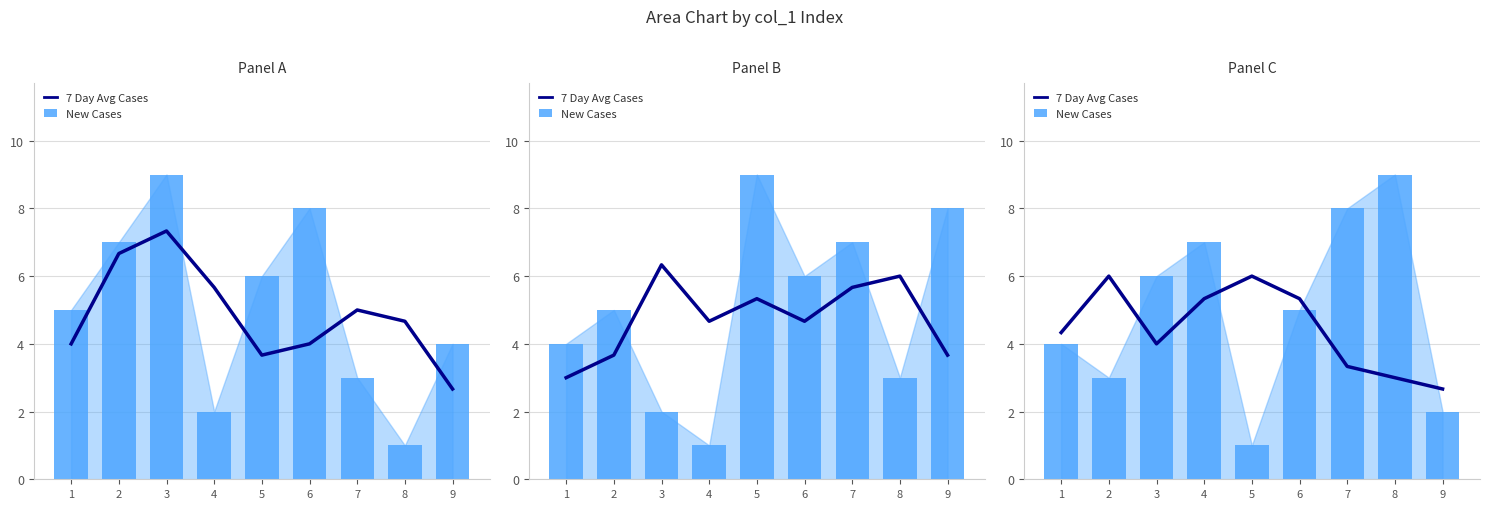

Count the New Cases values in the range 3 to 7.

5